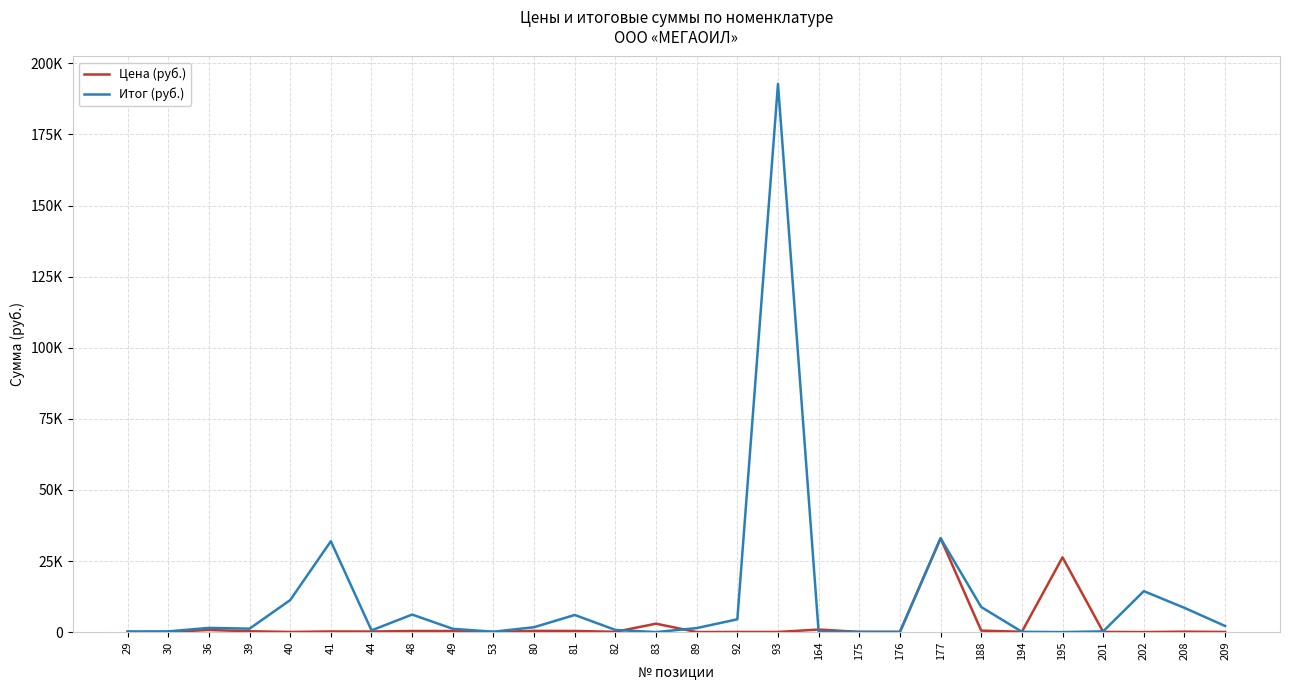

Which label corresponds to the largest value in the chart?

93